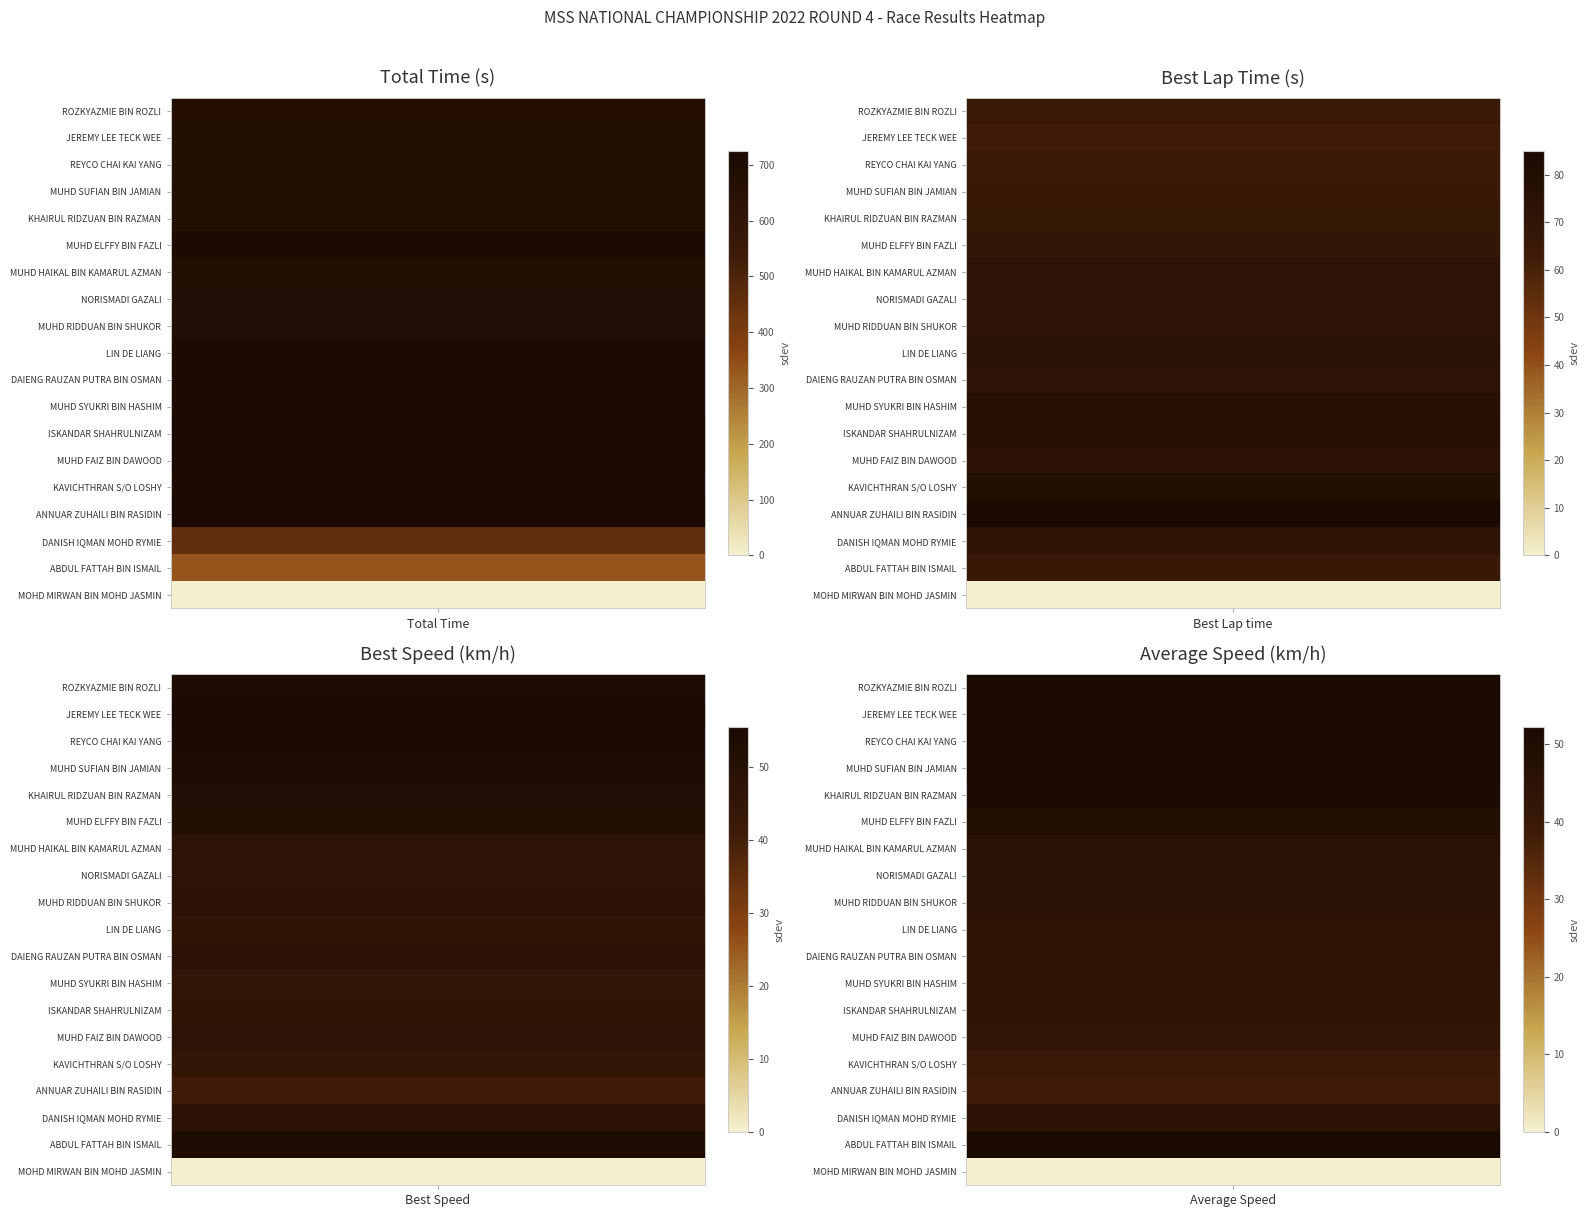

Which series has the largest range (max minus min)?

MUHD FAIZ BIN DAWOOD